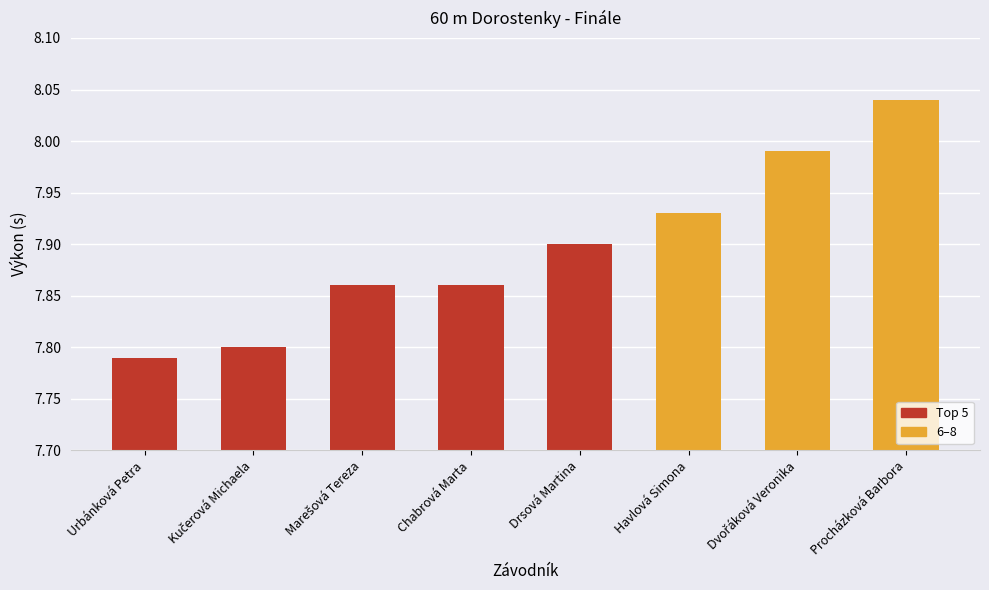

Is it true that the value at Procházková Barbora is 11.4?

False